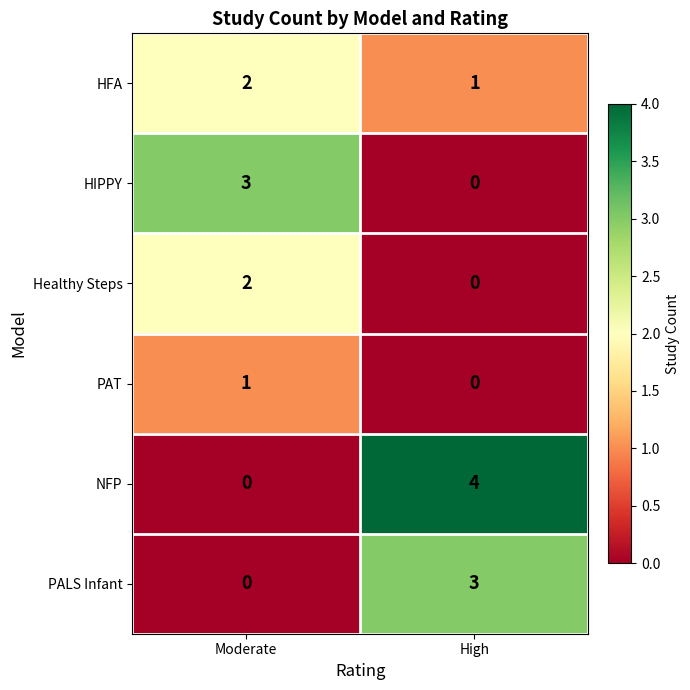

Which series has the largest range (max minus min)?

NFP